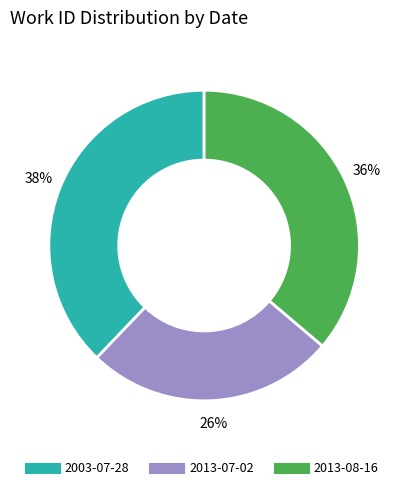

Which slice is the smallest?

2013-07-02